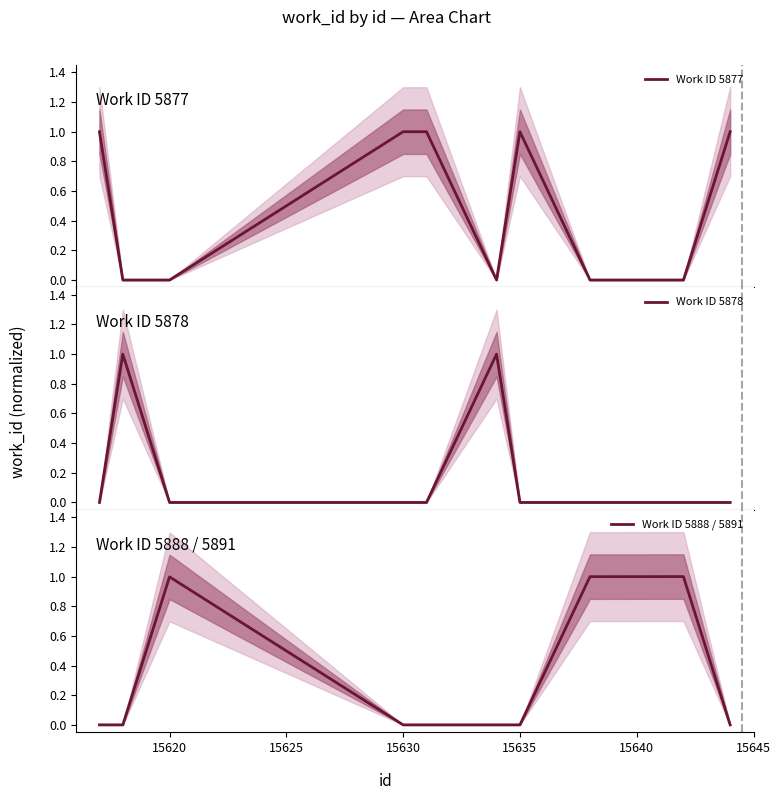

What is the highest value of the Work ID 5888 / 5891 series?

1.0